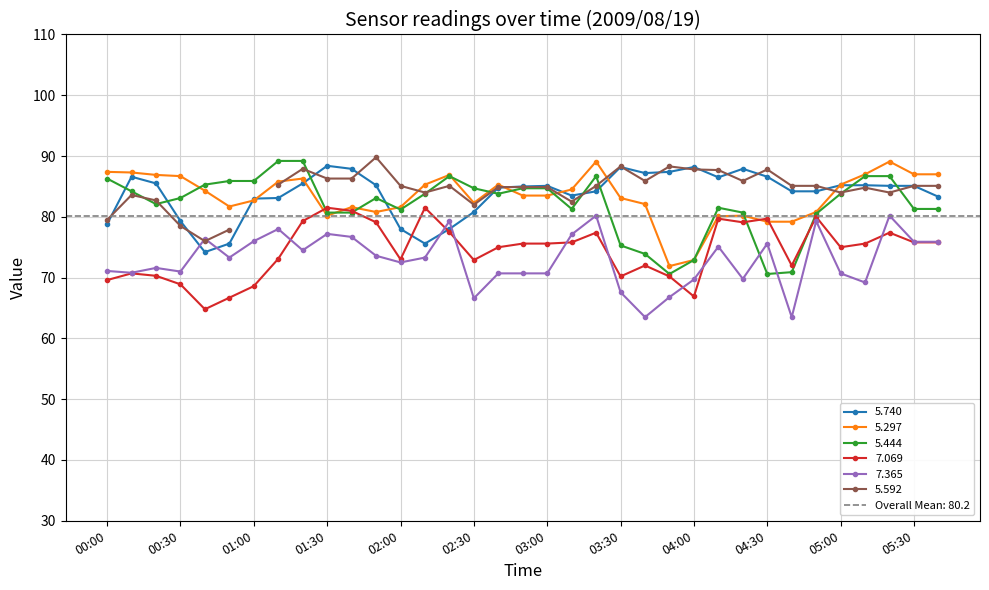

What is the lowest value of the 5.740 series?

74.2